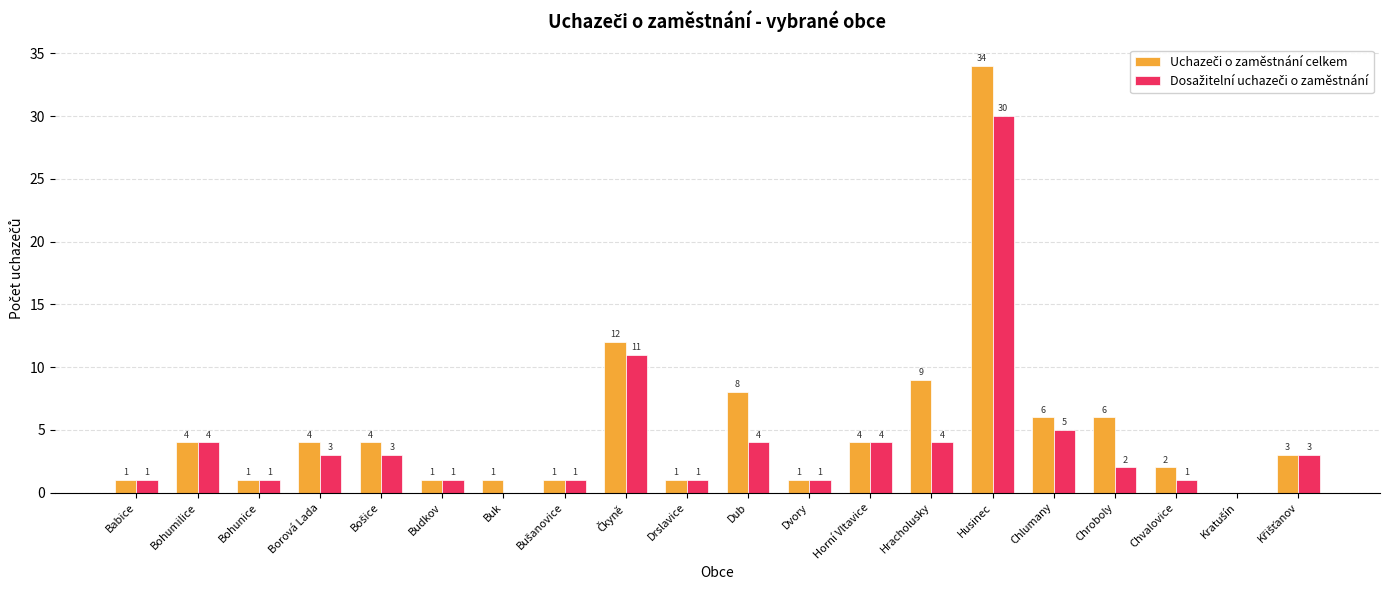

What is the greatest value displayed?

34